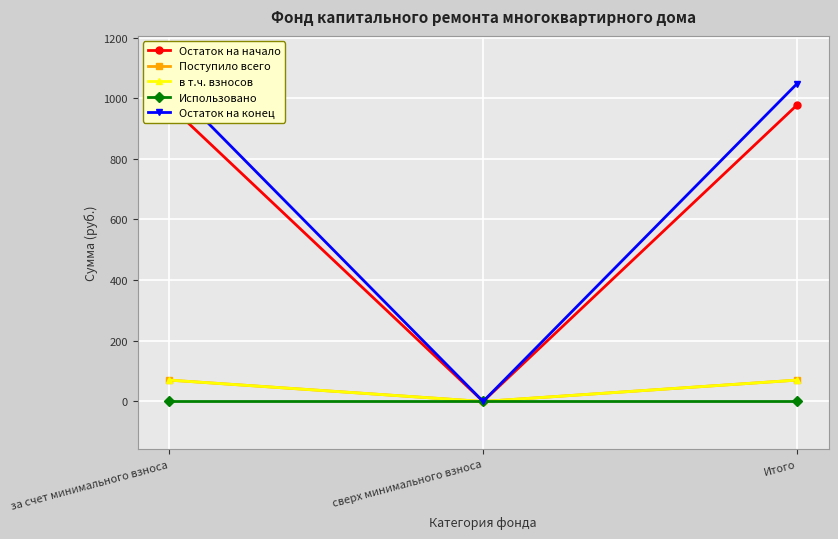

True or false: Остаток на начало has a value of 977.8 at Итого.

True